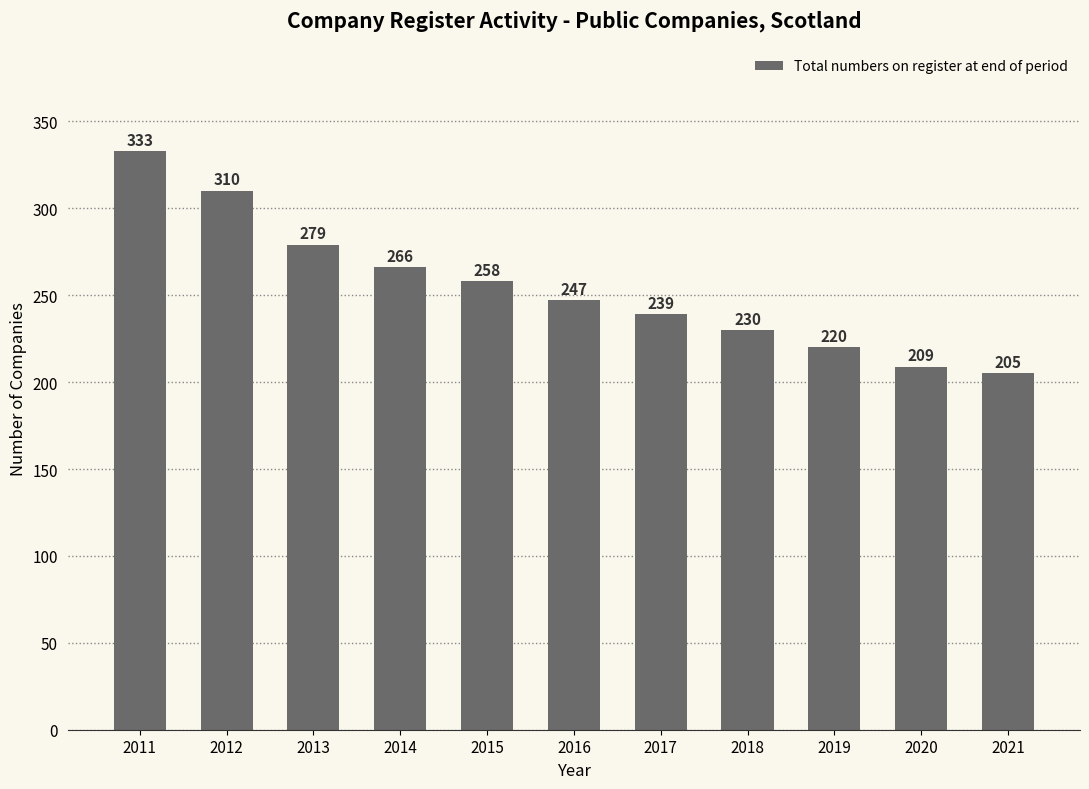

Where is the data nearest to the value 269?

2014